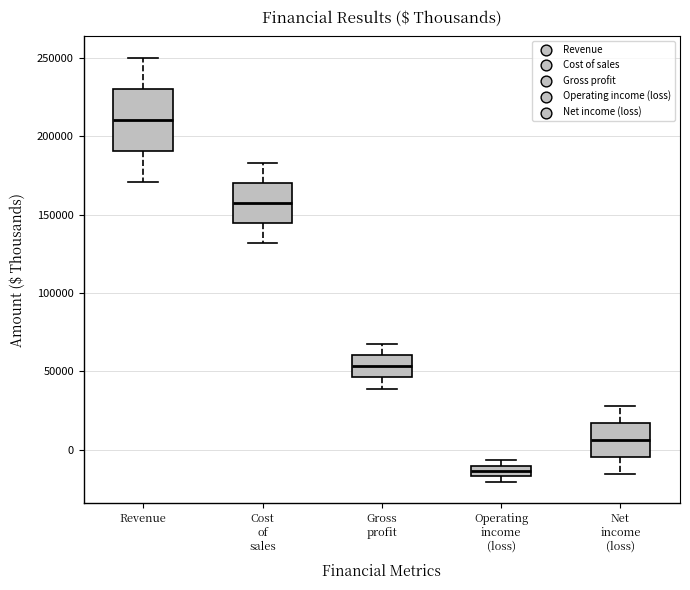

Which box is the tallest, from its lower edge to its upper edge?

Revenue